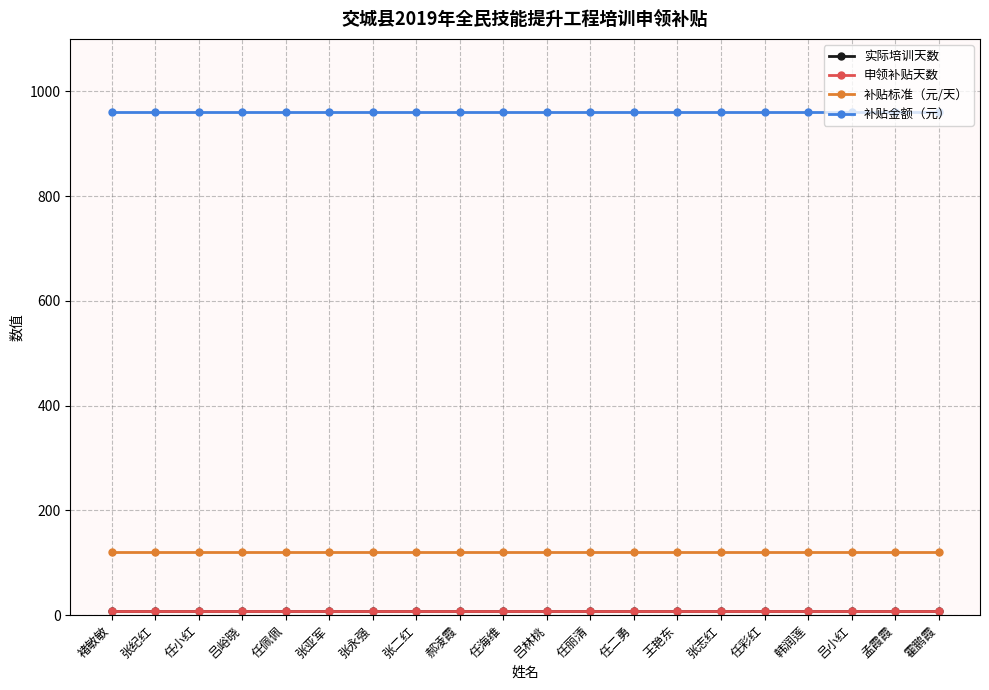

What is the total value across all series at 张二红?

1096